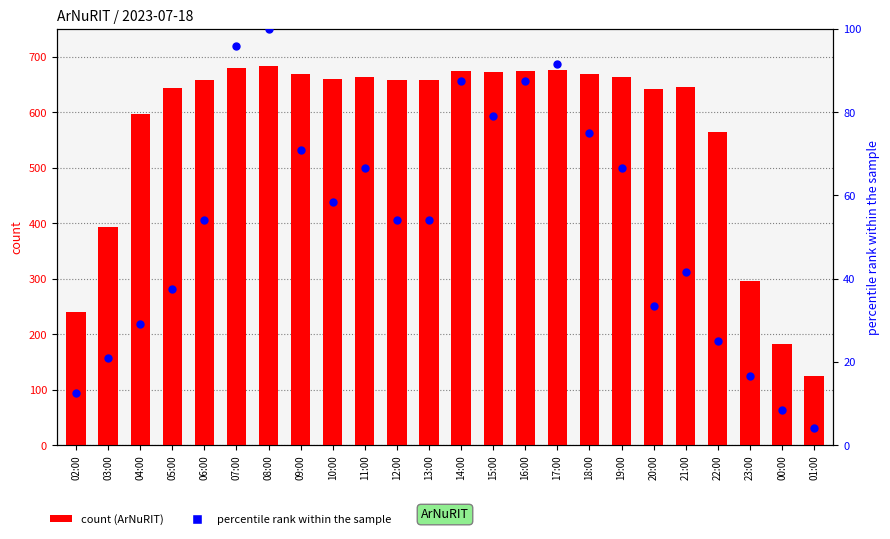

What is the total value across all series at 17:00?

767.7